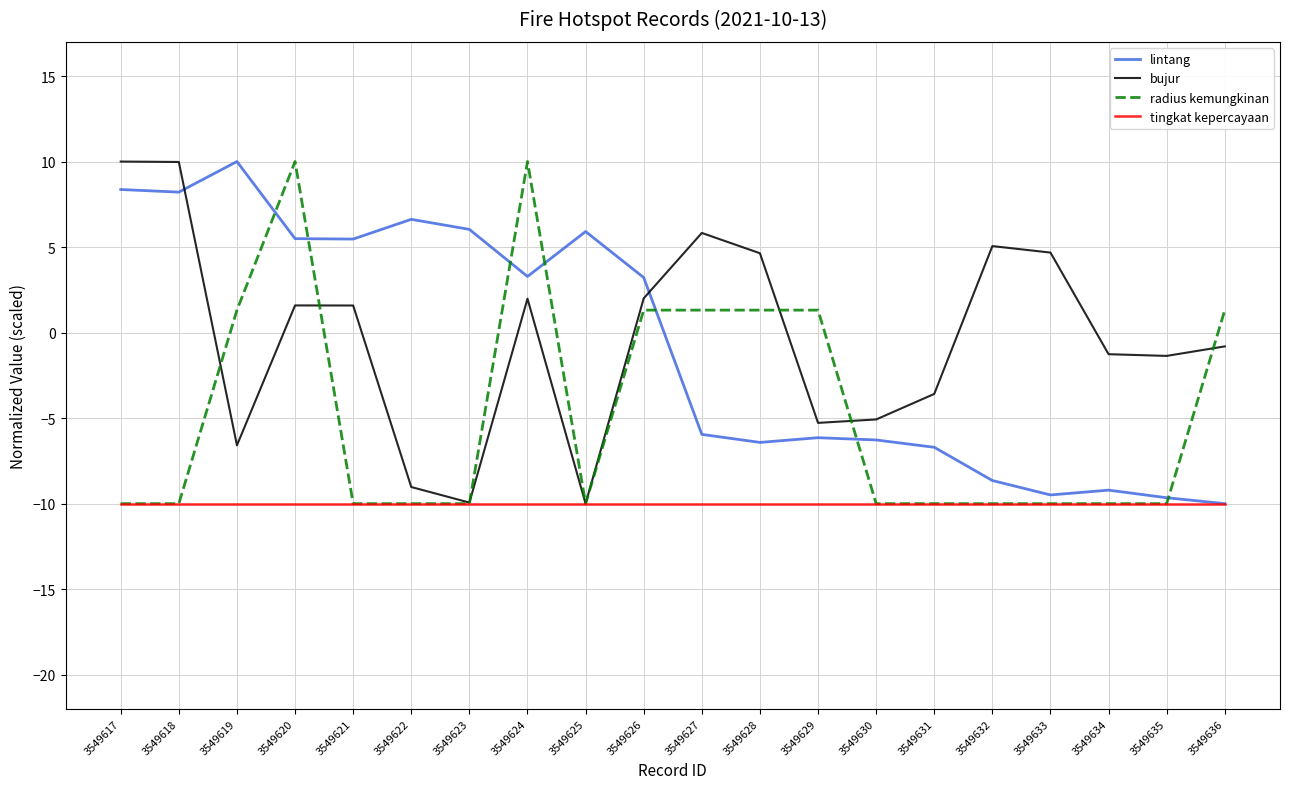

What is the smallest value displayed?

-10.0